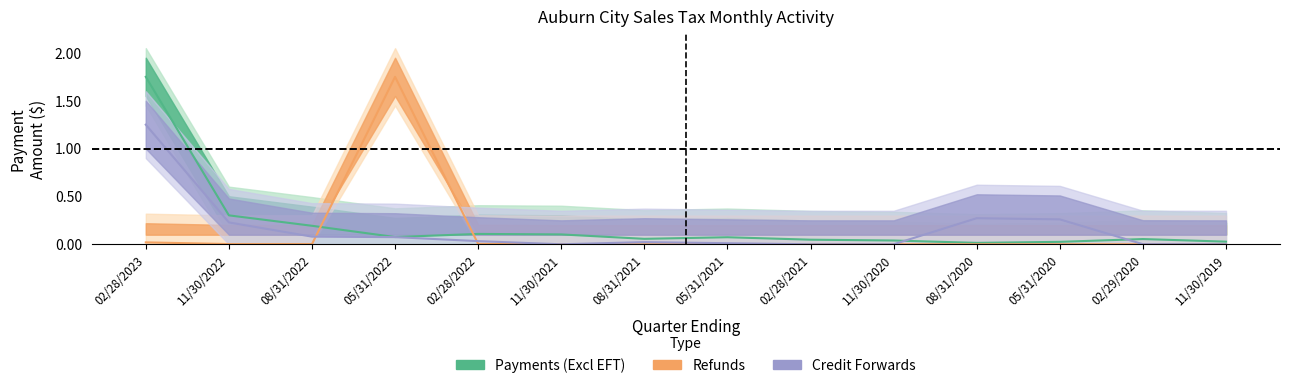

Which series changed the most between 02/28/2022 and 02/29/2020?

Payments (Excl EFT)